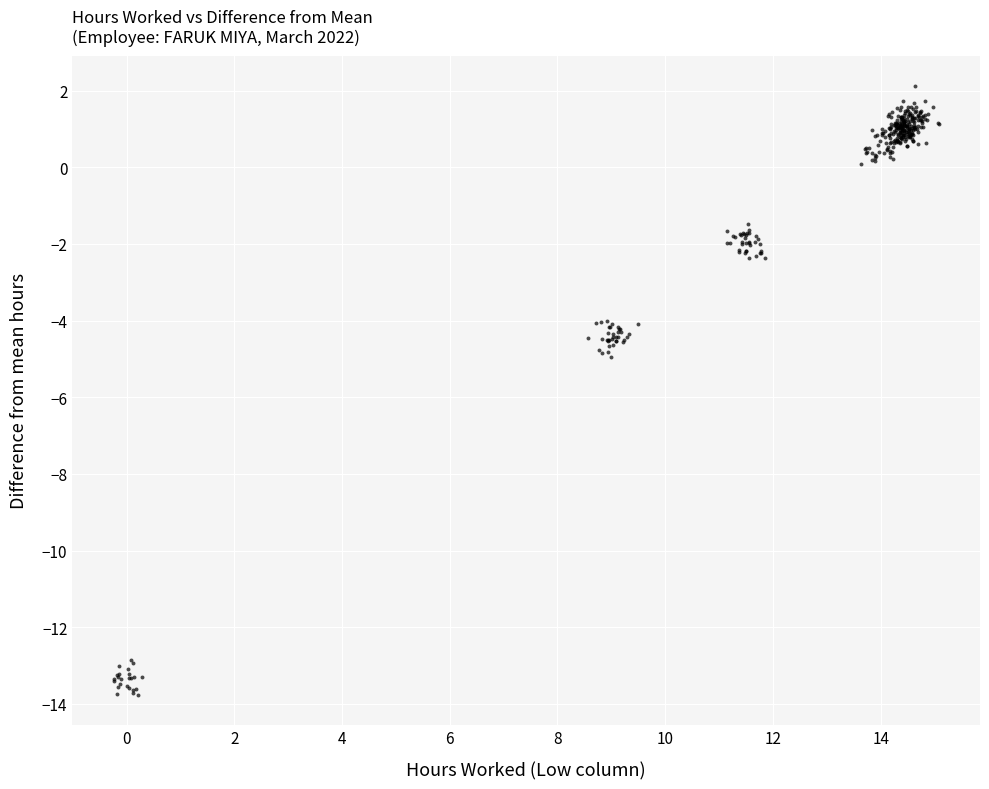

What is the range of X values (max minus min)?

15.3